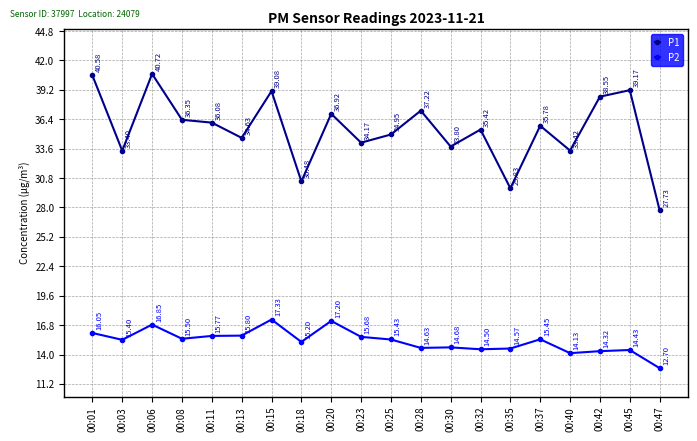

Is this an area chart (filled region under the line)?

No